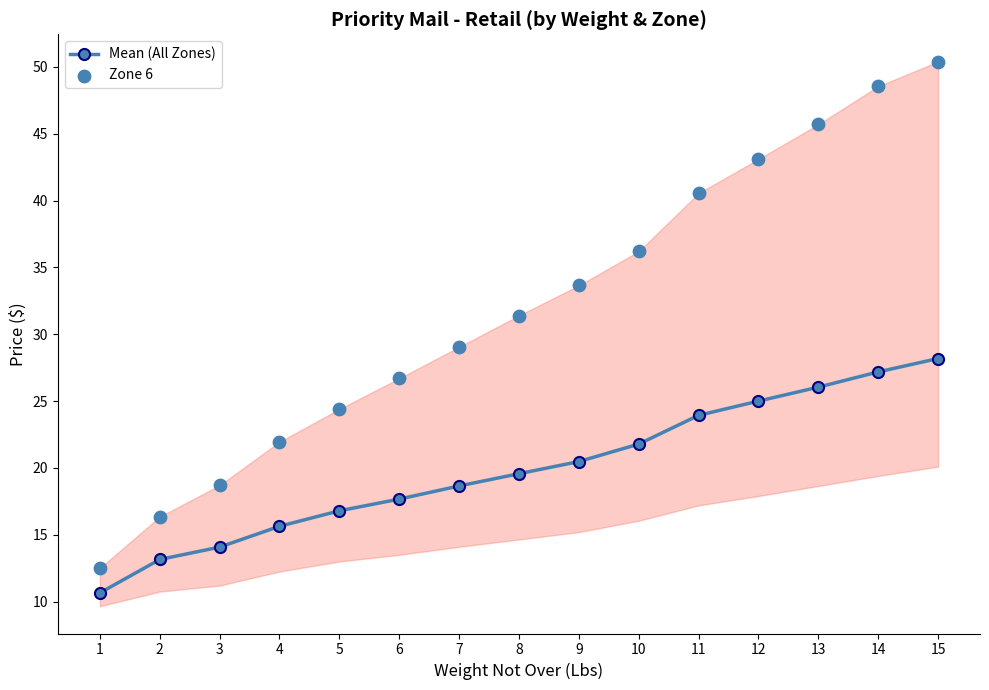

At which category is the sum across all series the highest?

15